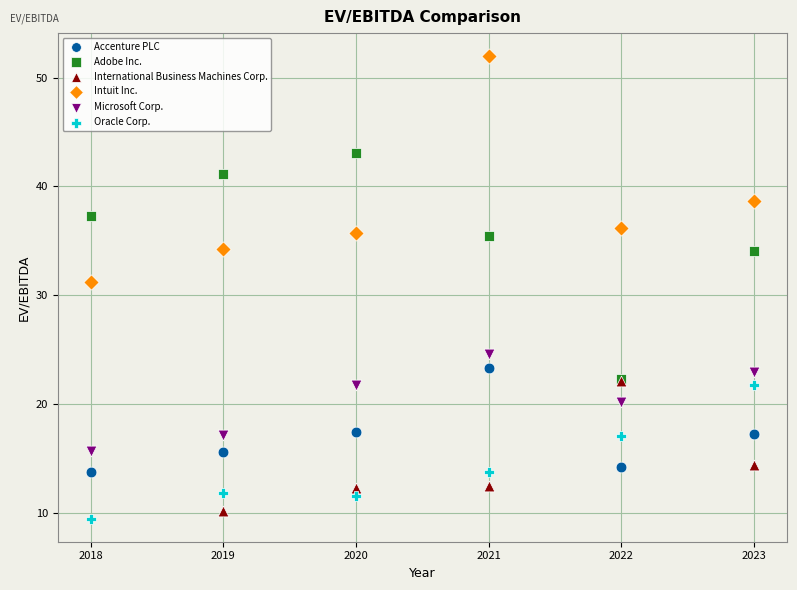

Which series contains the highest Y value?

Intuit Inc.